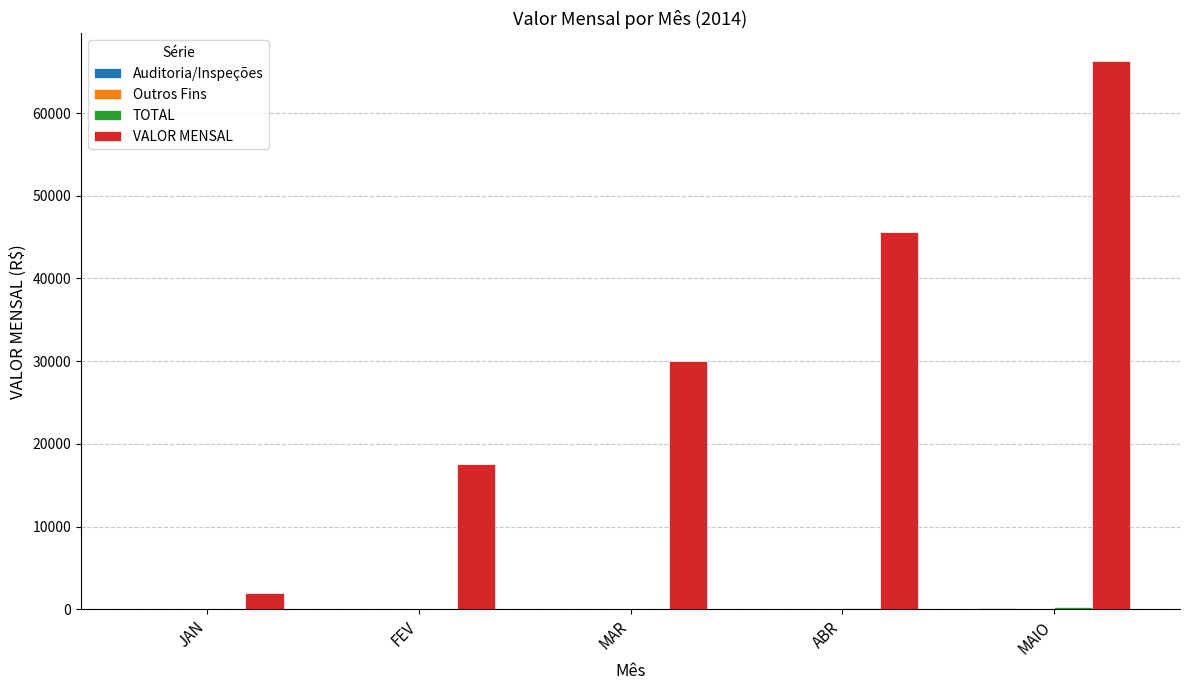

Count the number of data series in this chart.

4